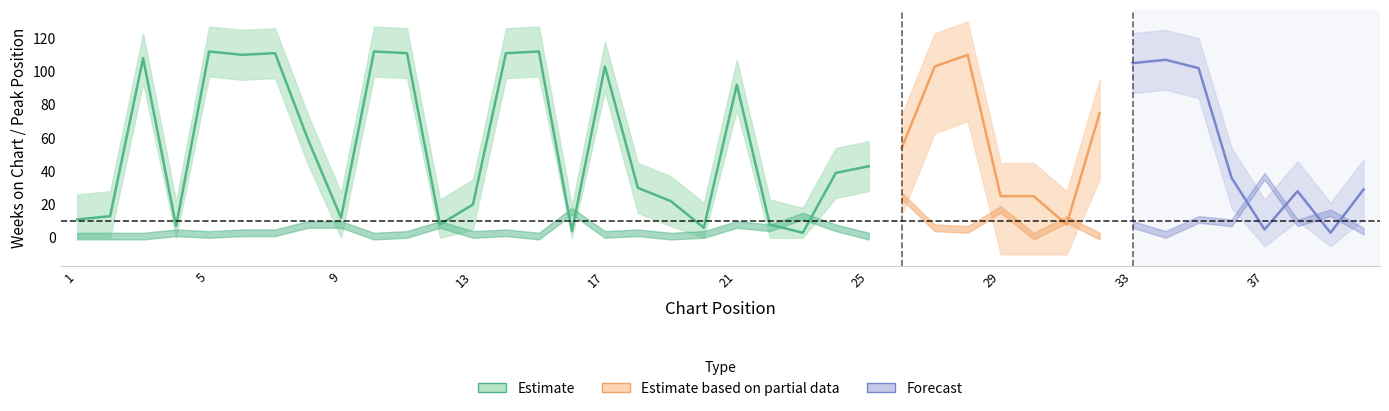

How many interior local valleys does the Peak Position series have?

14